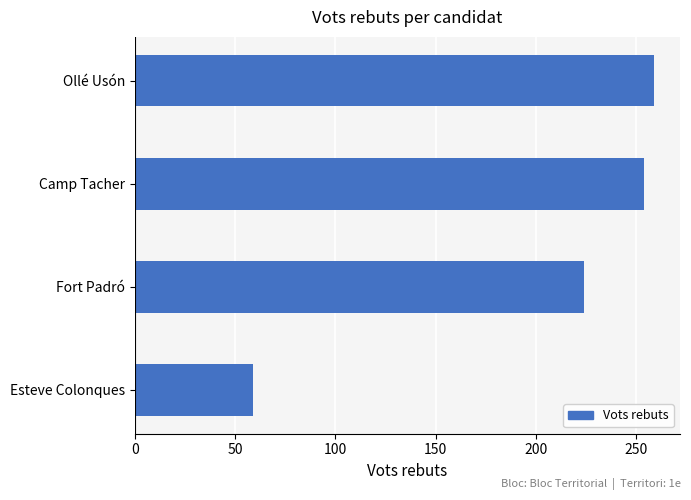

What is the difference between the second highest and second lowest values?

30